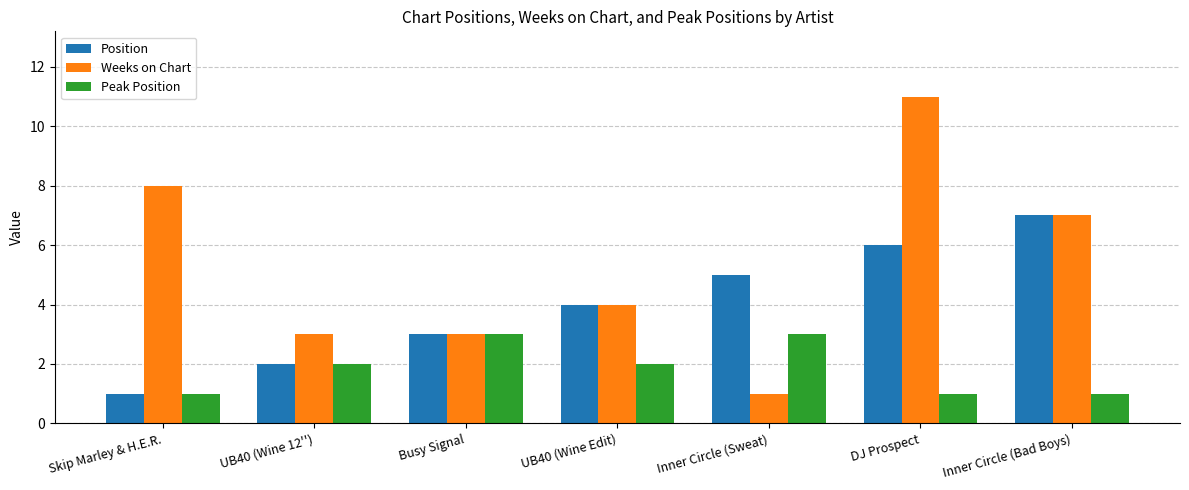

At which label is Weeks on Chart closest to 6?

Inner Circle (Bad Boys)